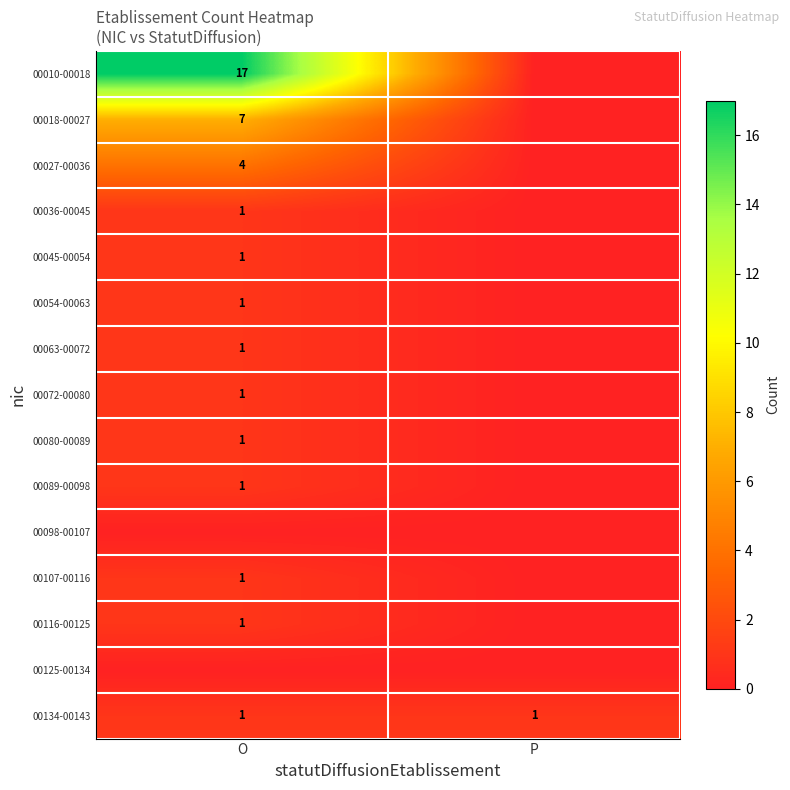

True or false: 00036-00045 has a value of 1 at O.

True